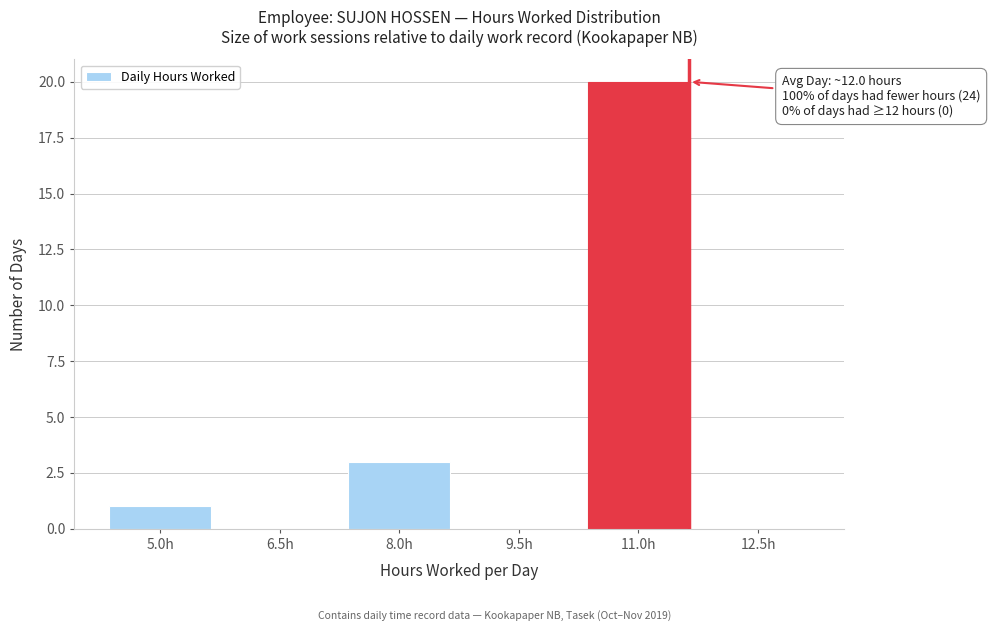

Reading right to left, extract all data points from this chart.

12.5h=0	11.0h=20	9.5h=0	8.0h=3	6.5h=0	5.0h=1